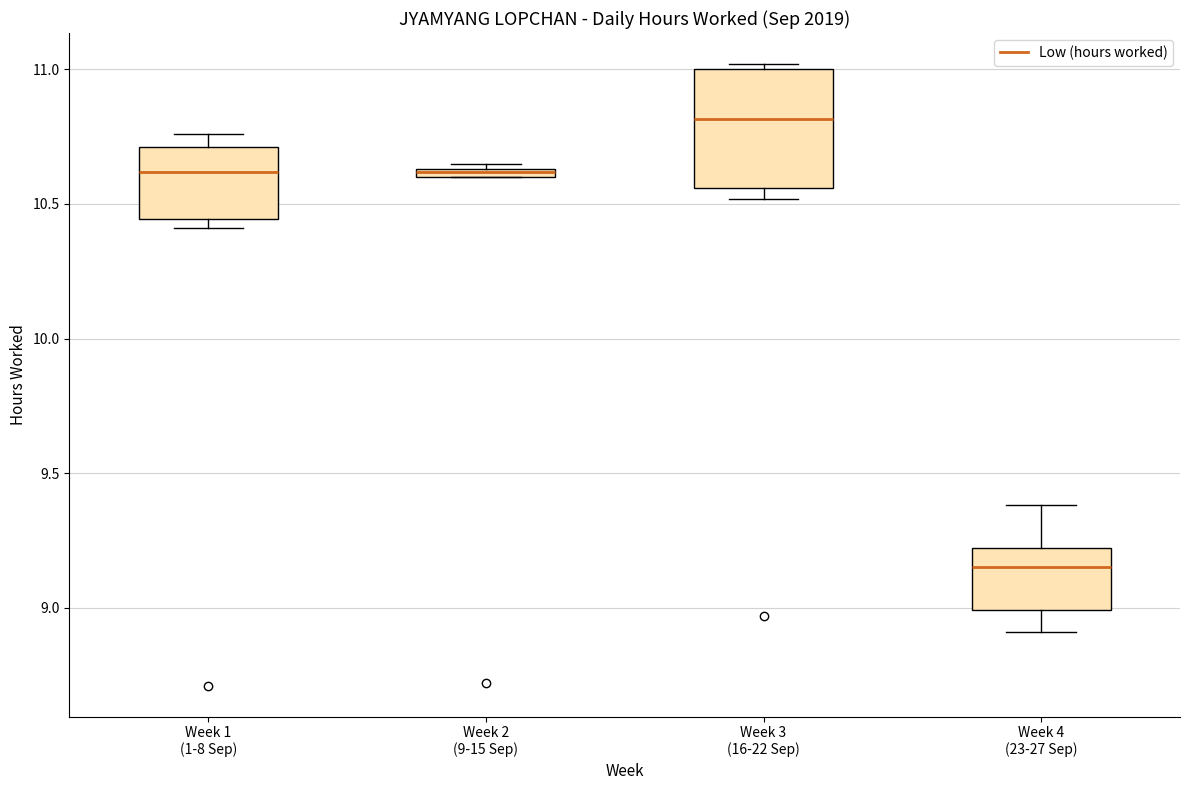

Which box is the tallest, from its lower edge to its upper edge?

Week 3 (16-22 Sep)